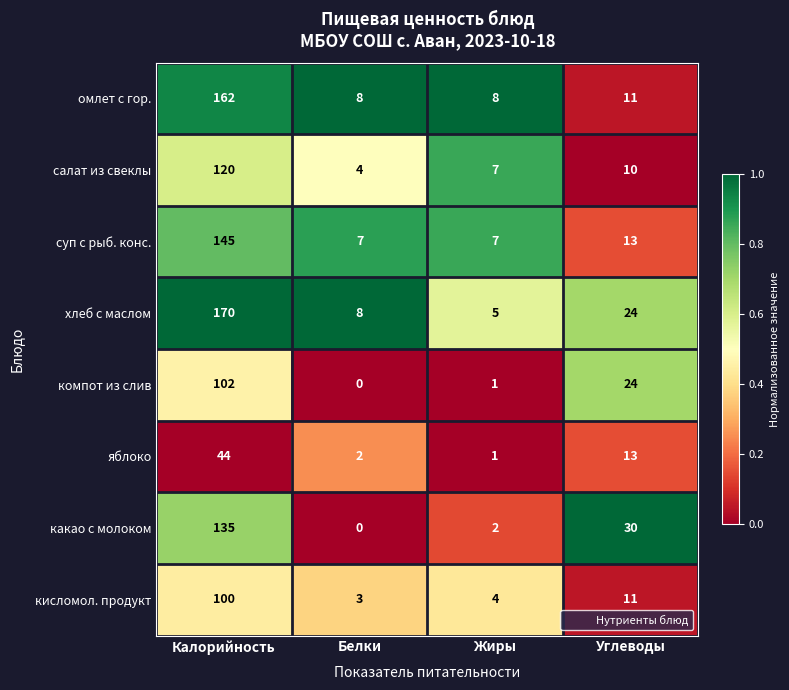

Count the number of categories in the chart.

4